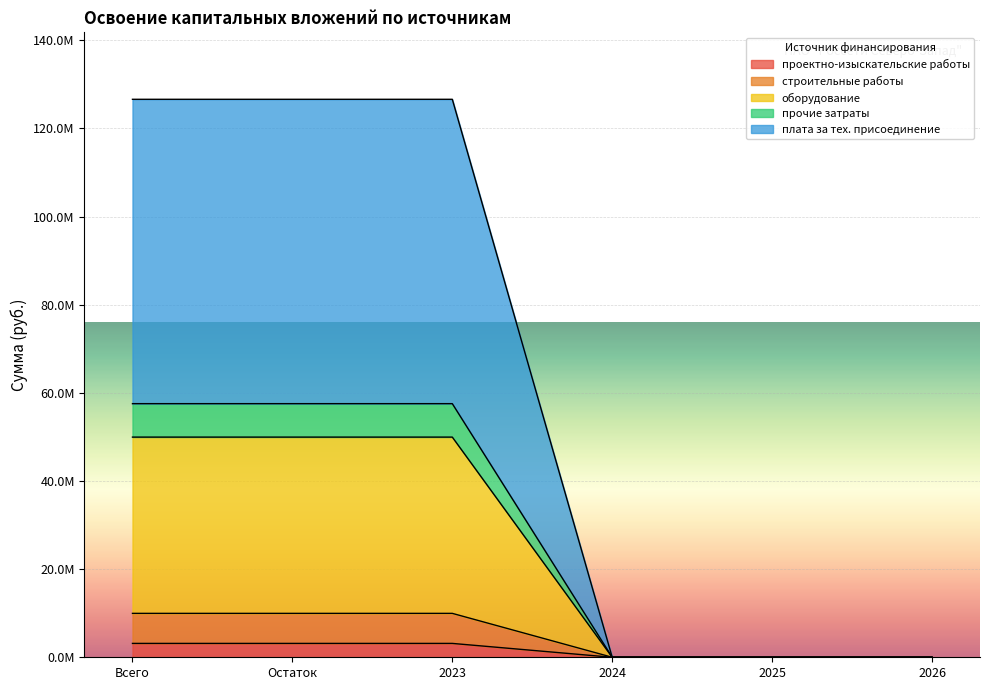

What is the value of the проектно-изыскательские работы point at the 1st from the left?

3147208